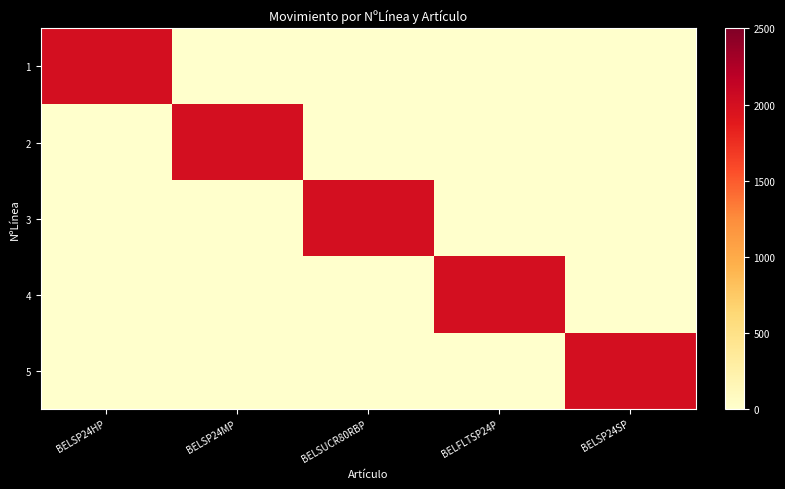

At BELSP24HP, list the series in order from largest to smallest.

1, 2, 3, 4, 5